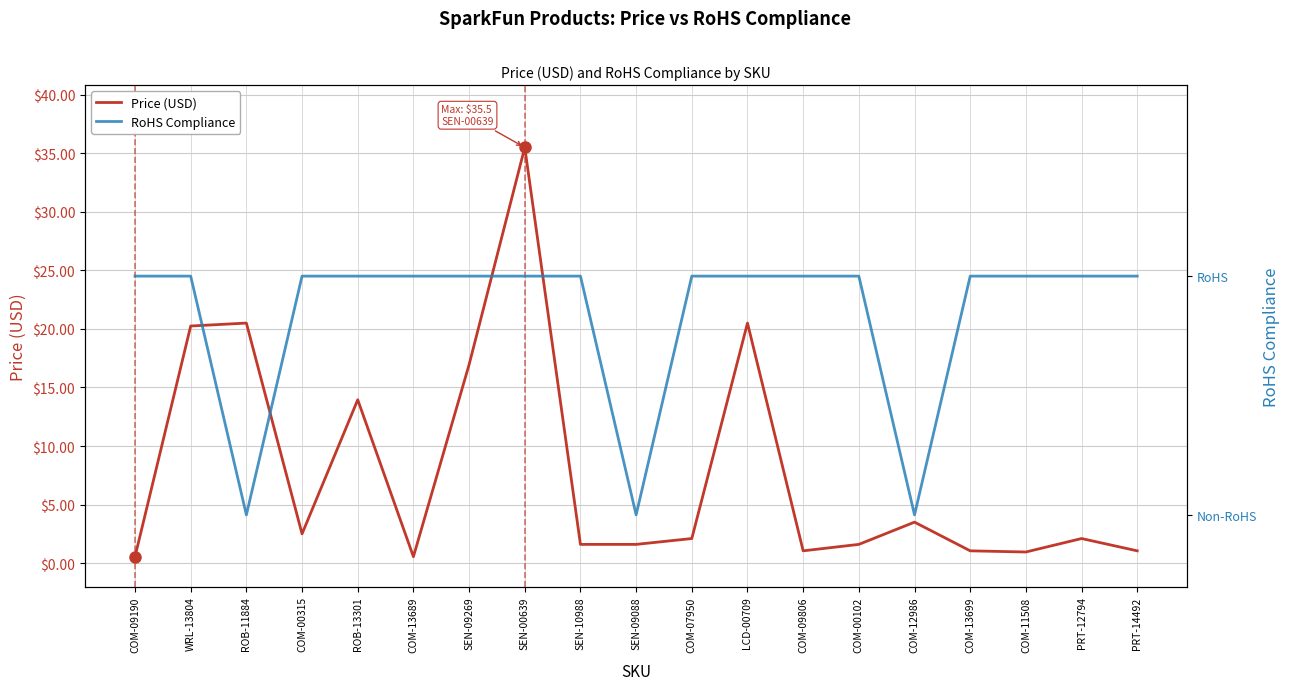

What is the spread (max minus min) of values at COM-13699?

0.1